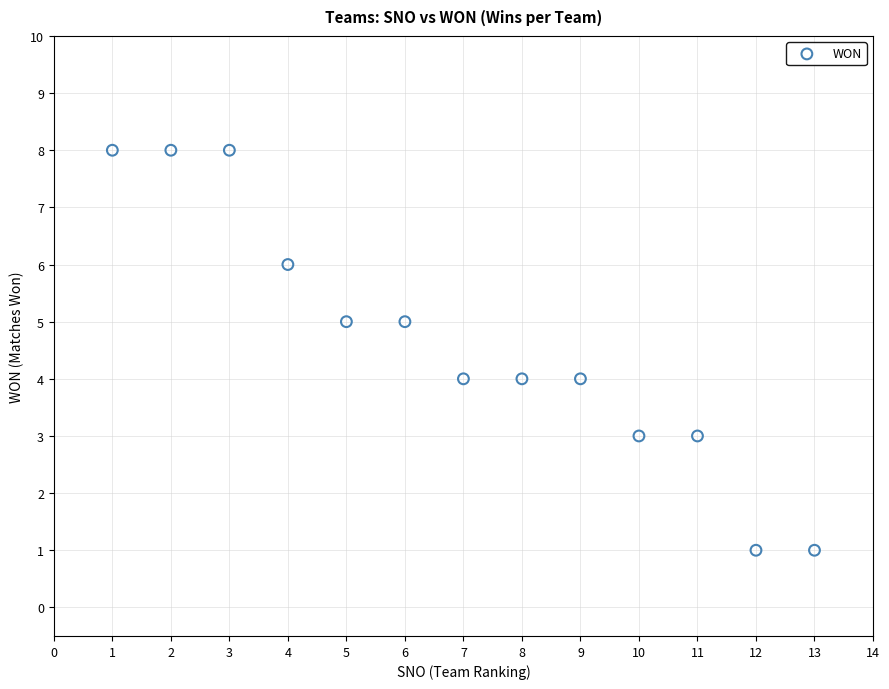

What is the range of X values (max minus min)?

12